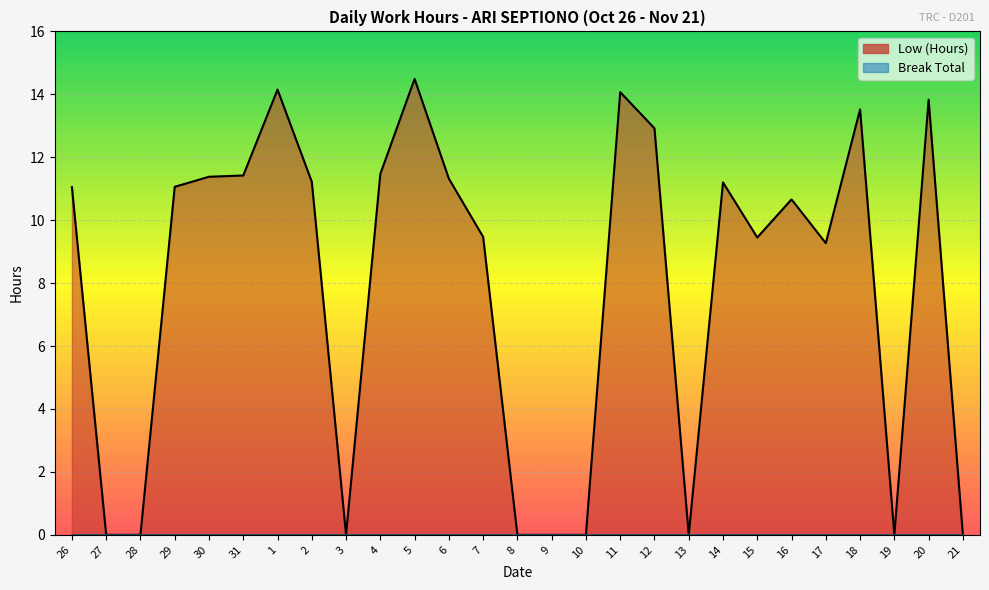

The chart shows a value of -8.9 at 13. True or false?

False